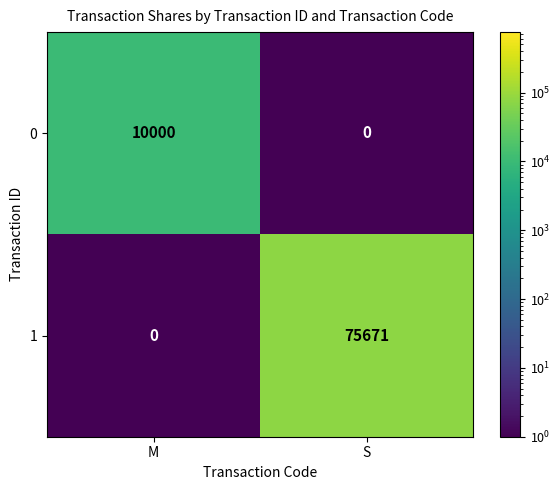

Is the value of 1 at S greater than the value of 0 at S?

Yes